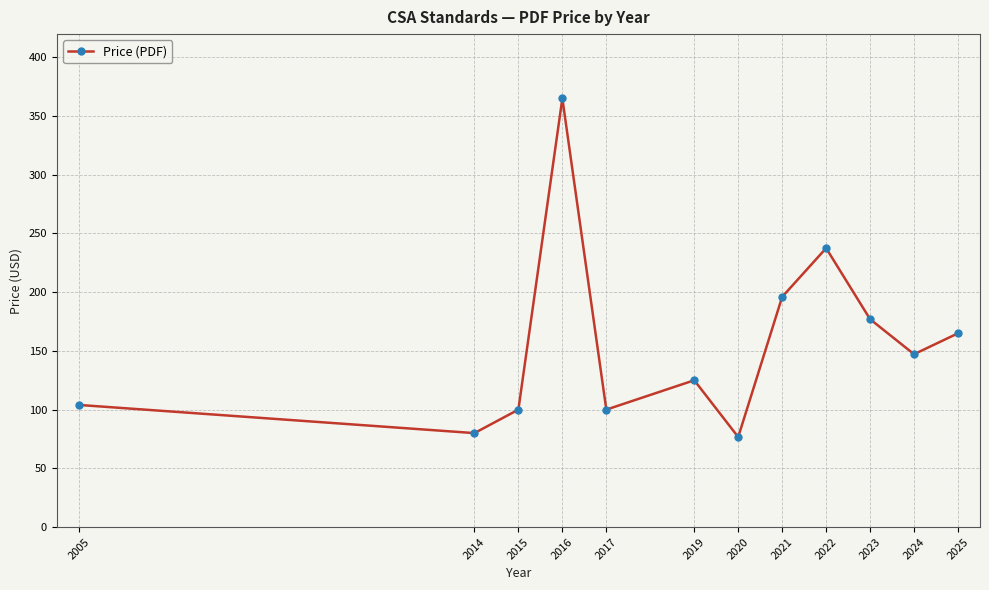

What is the difference between the second highest and second lowest values?

157.5